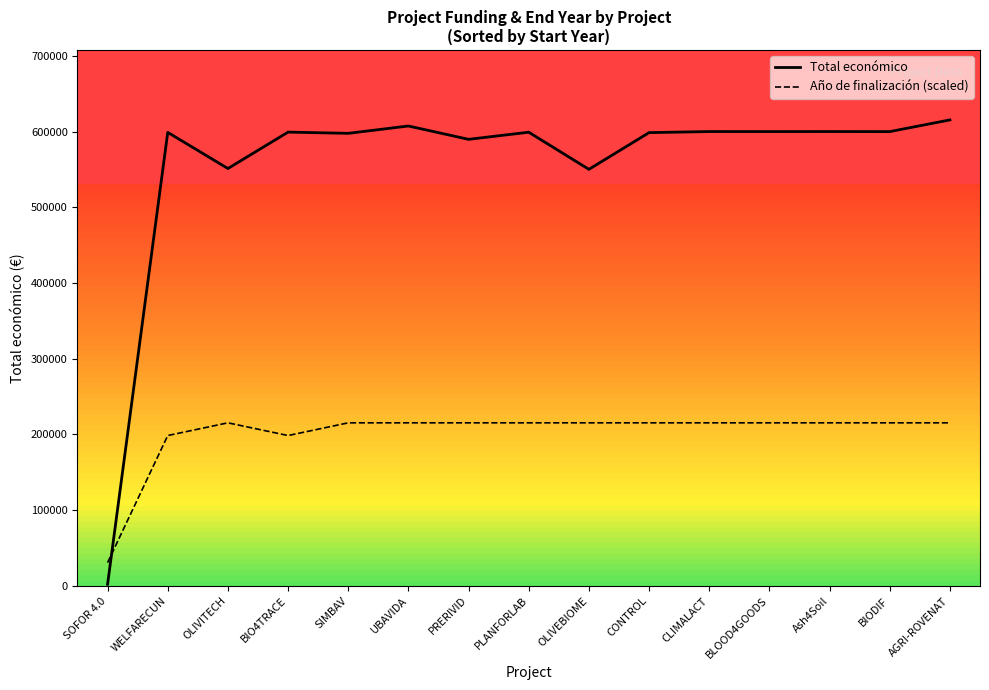

At which category is the sum across all series the highest?

AGRI-ROVENAT